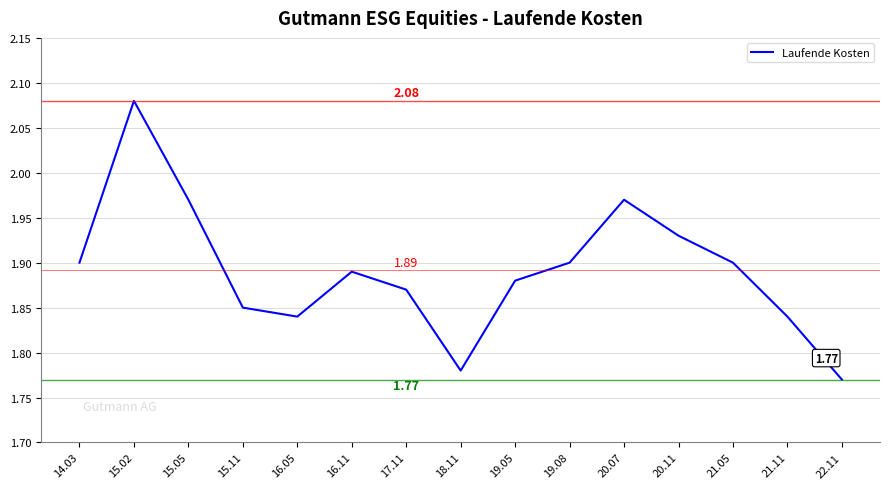

Which has a higher value, 22.11 or 15.05?

15.05